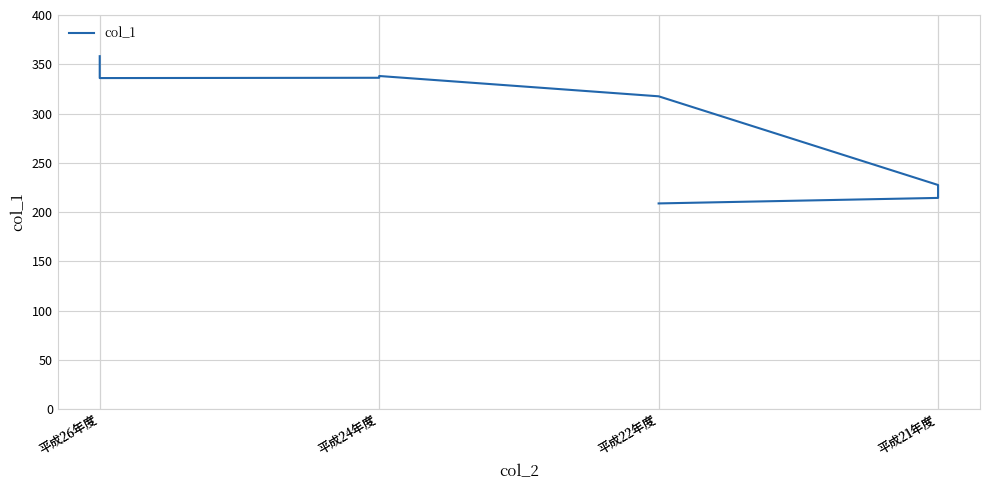

Does the chart display data point markers on the line(s)?

No